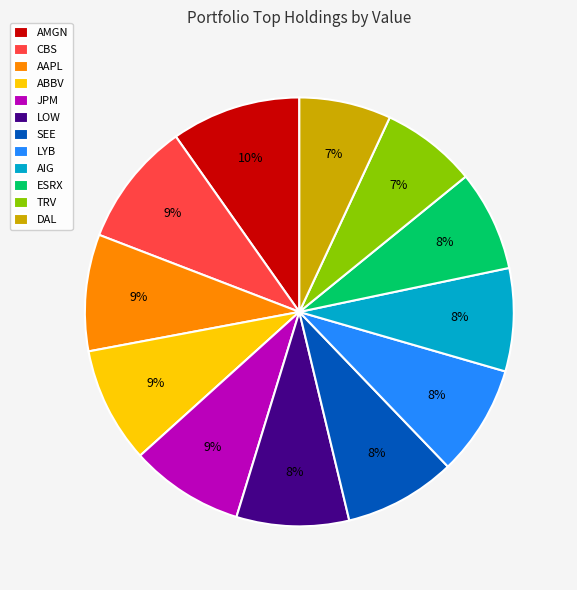

What percentage is the AIG slice, to the nearest percent?

8%